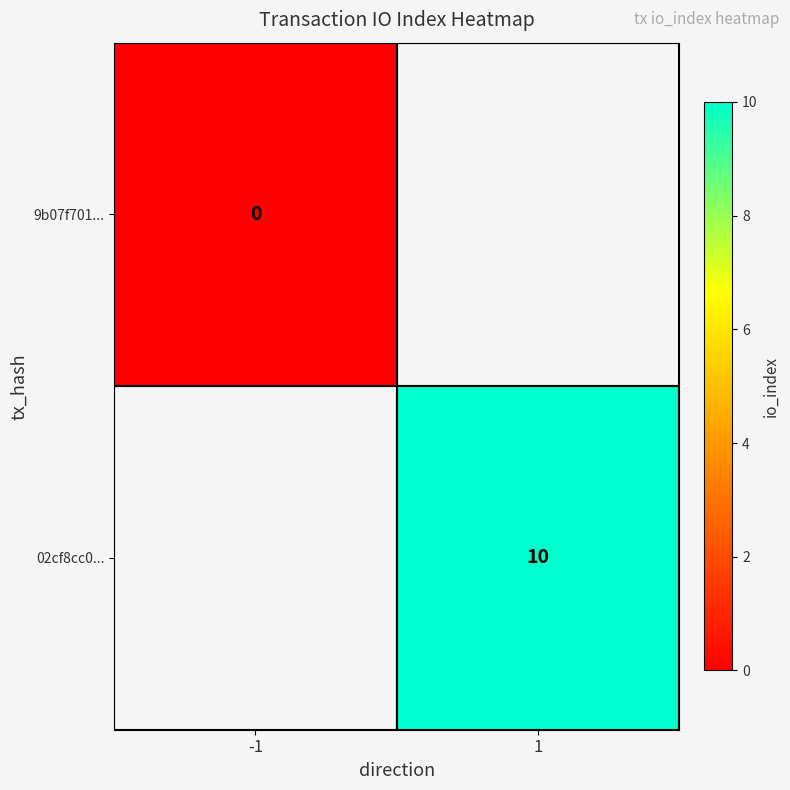

At how many categories does at least one series exceed 3?

1